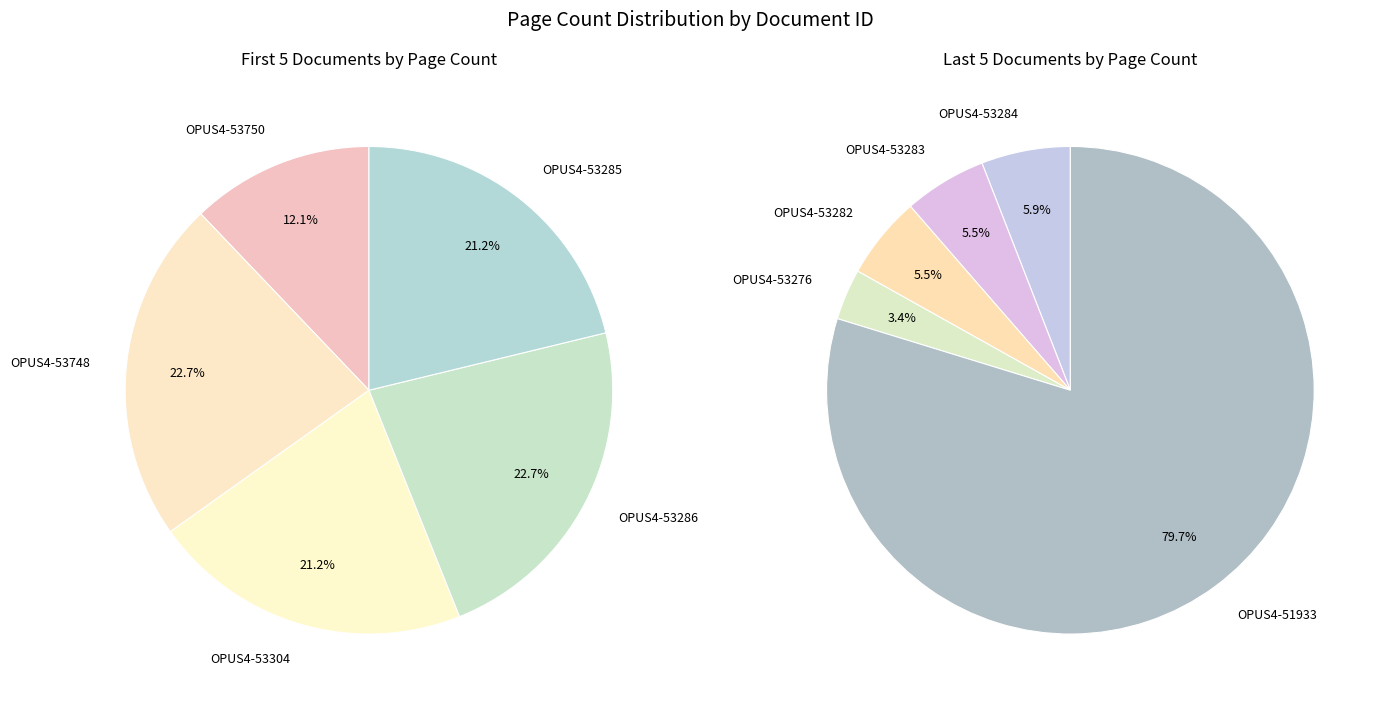

Which has a higher value, OPUS4-51933 or OPUS4-53282?

OPUS4-51933